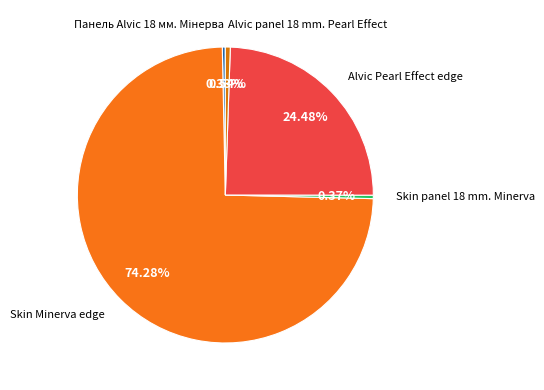

To the nearest percent, what is the average slice percentage?

20%